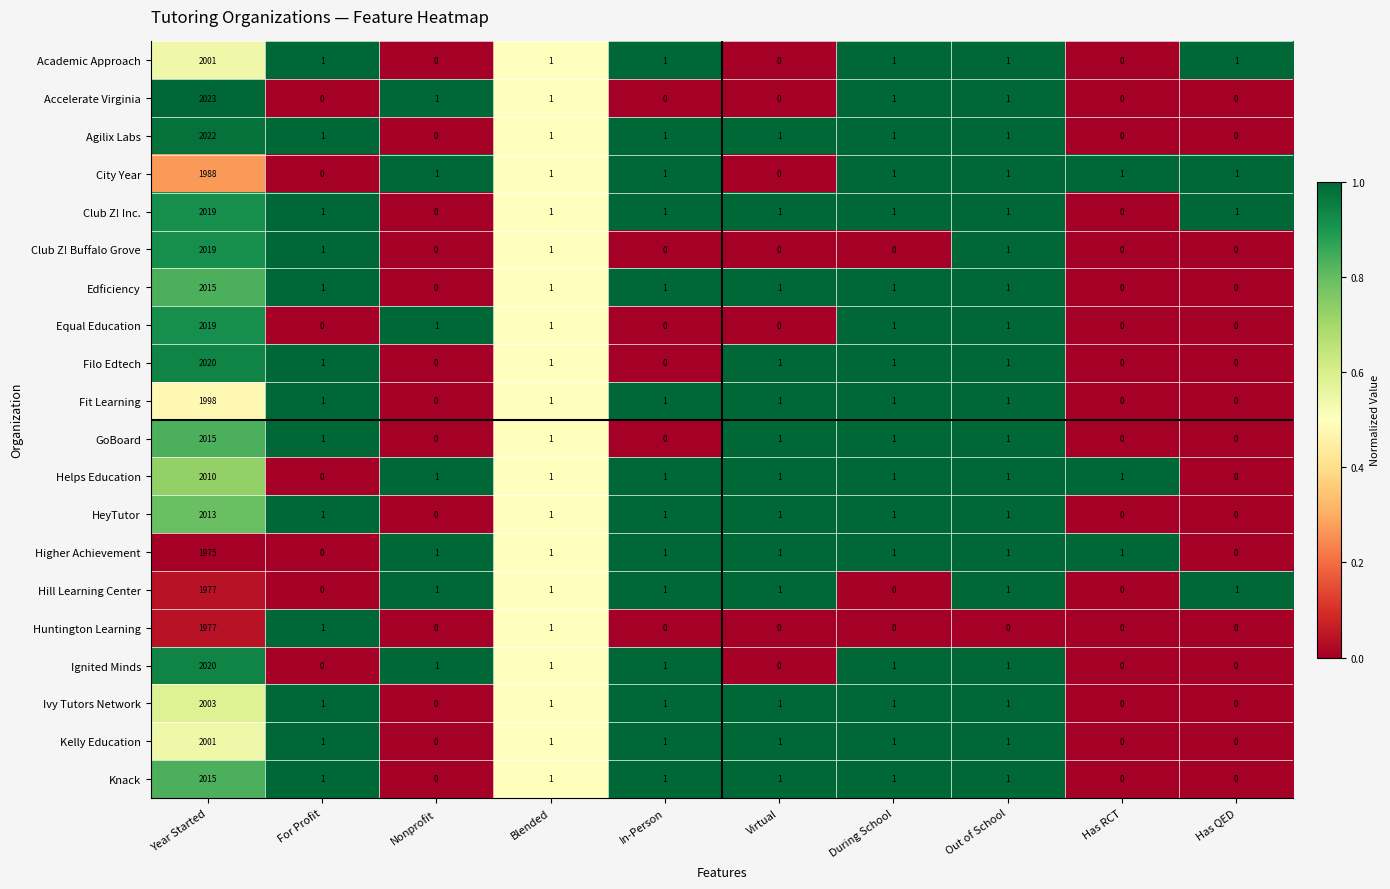

The value of Helps Education at In-Person is 1. True or false?

True